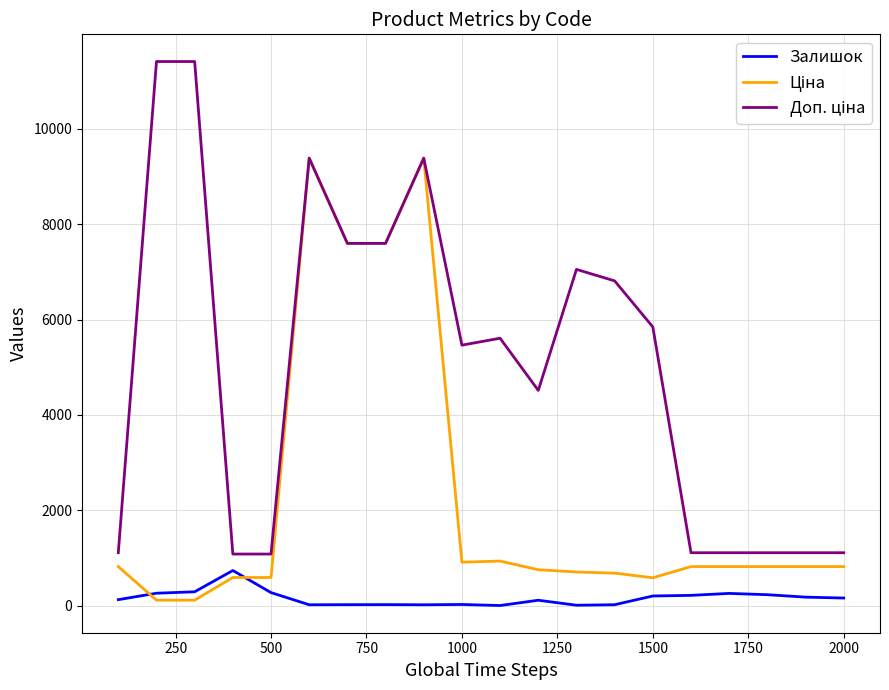

What is the average value of the Залишок series?

158.3